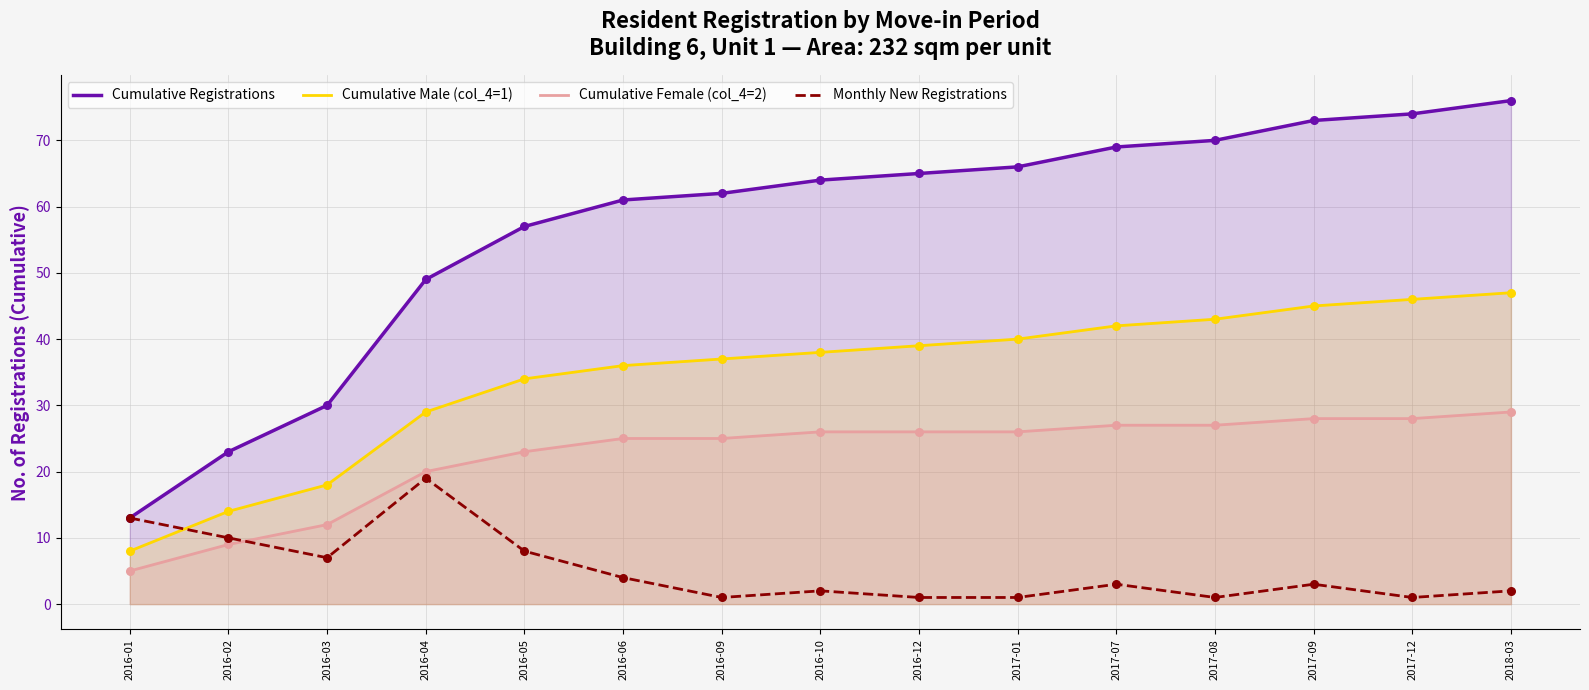

What is the total value across all series at 2017-07?

141